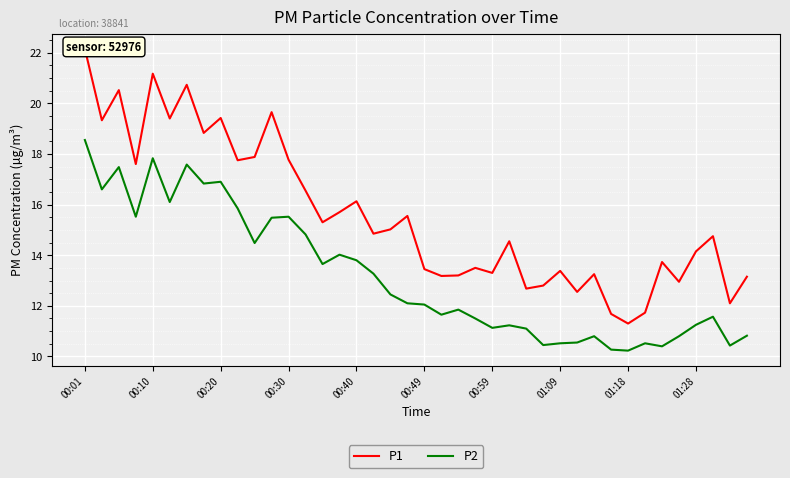

How many lines are shown in the chart?

2